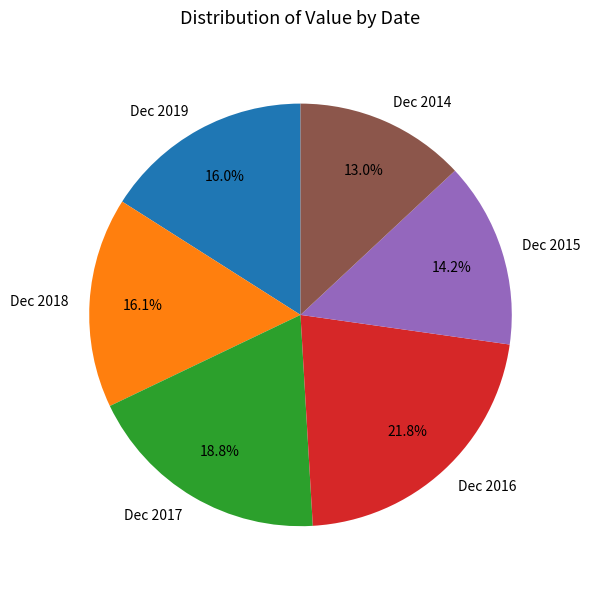

Combined, what portion of the pie is Dec 2019 and Dec 2016?

37.8%